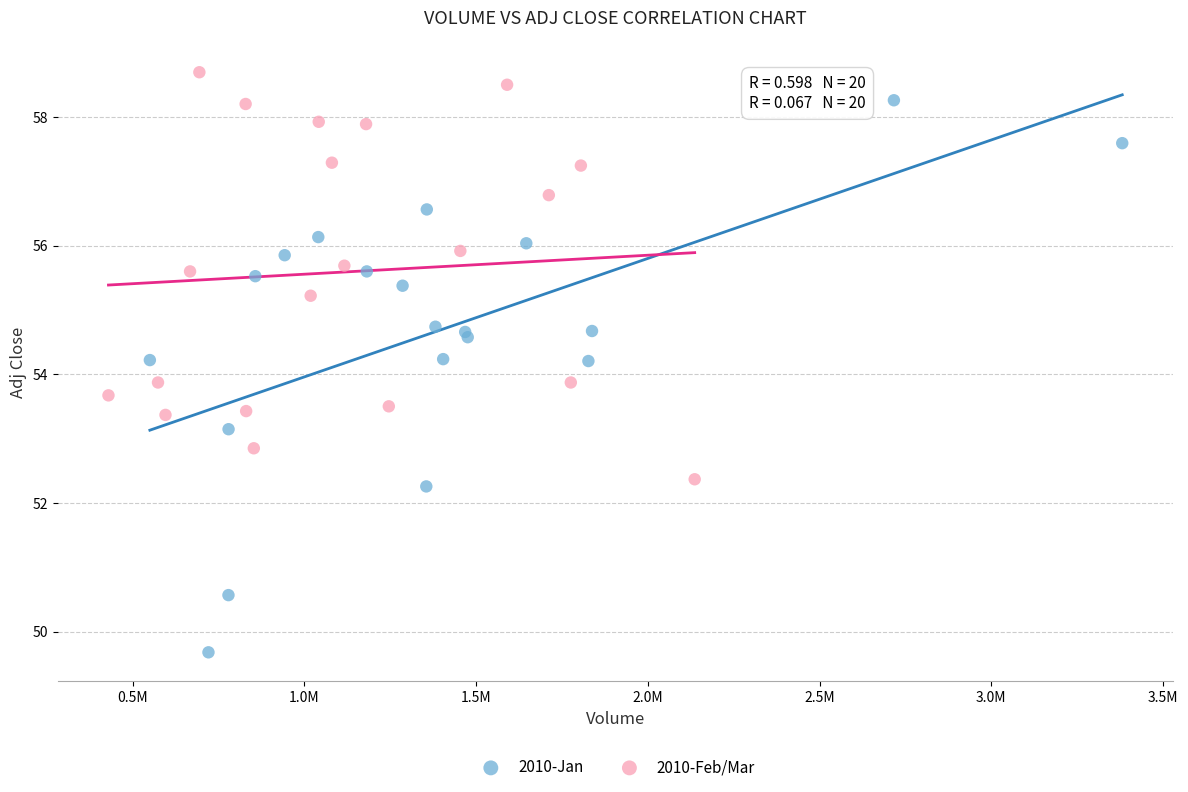

Which series has the widest spread of Y values?

2010-Jan